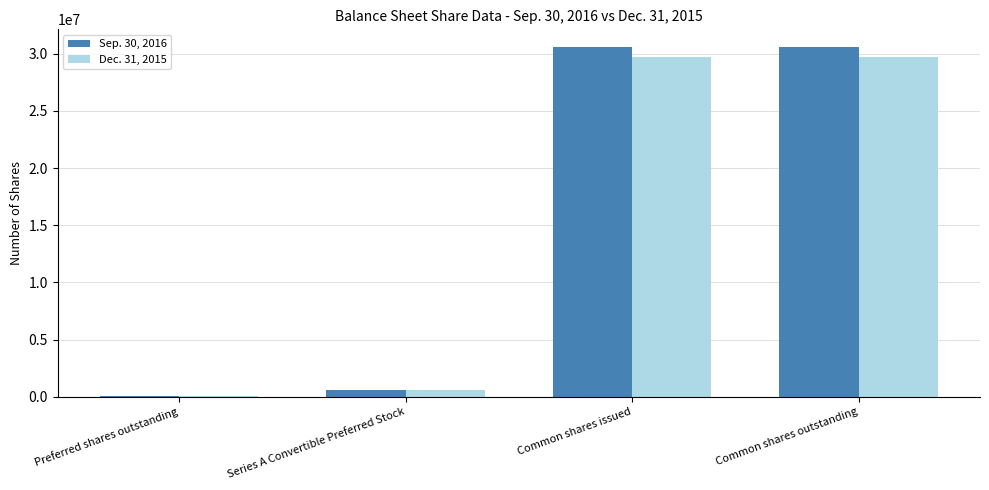

Is it true that Sep. 30, 2016 equals 30599140 at Common shares outstanding?

True